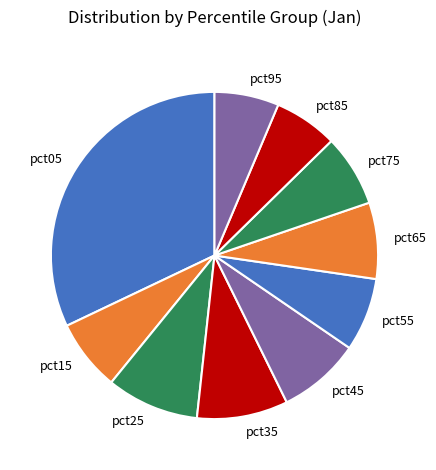

The pct85 slice represents 1% of the pie. True or false?

False